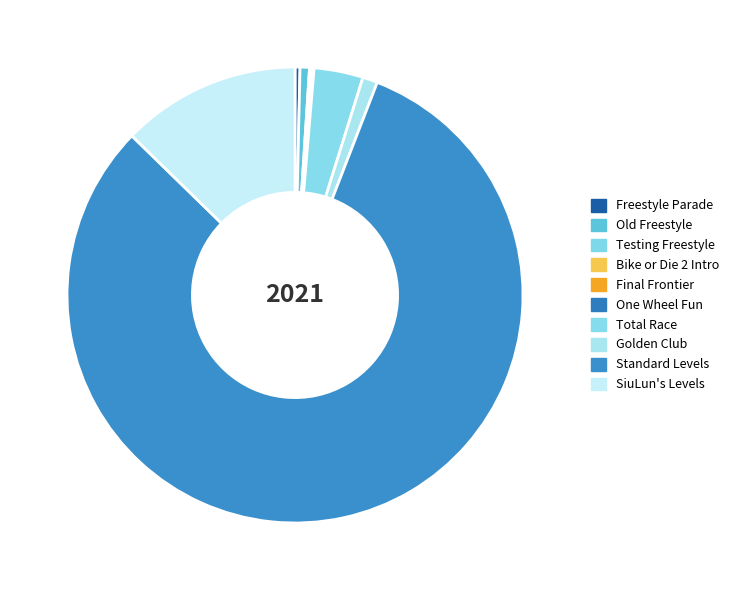

Which category has the smallest portion of the pie?

One Wheel Fun